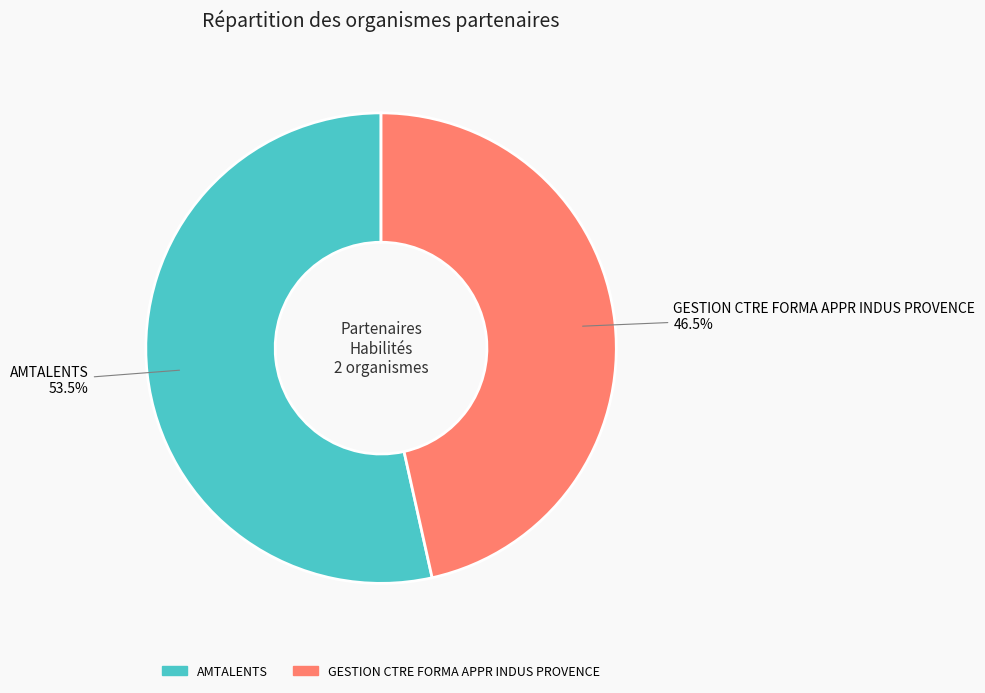

How many slices are in this pie chart?

2